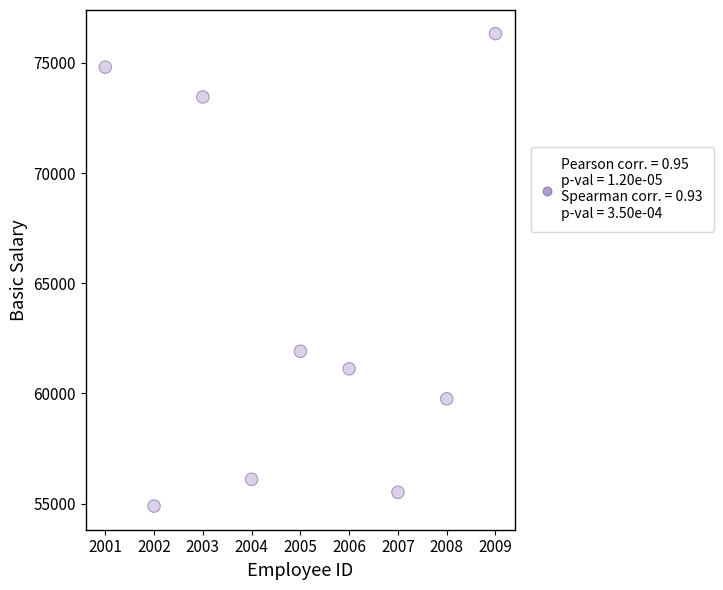

What Y value in the scatter plot is closest to 65609?

61914